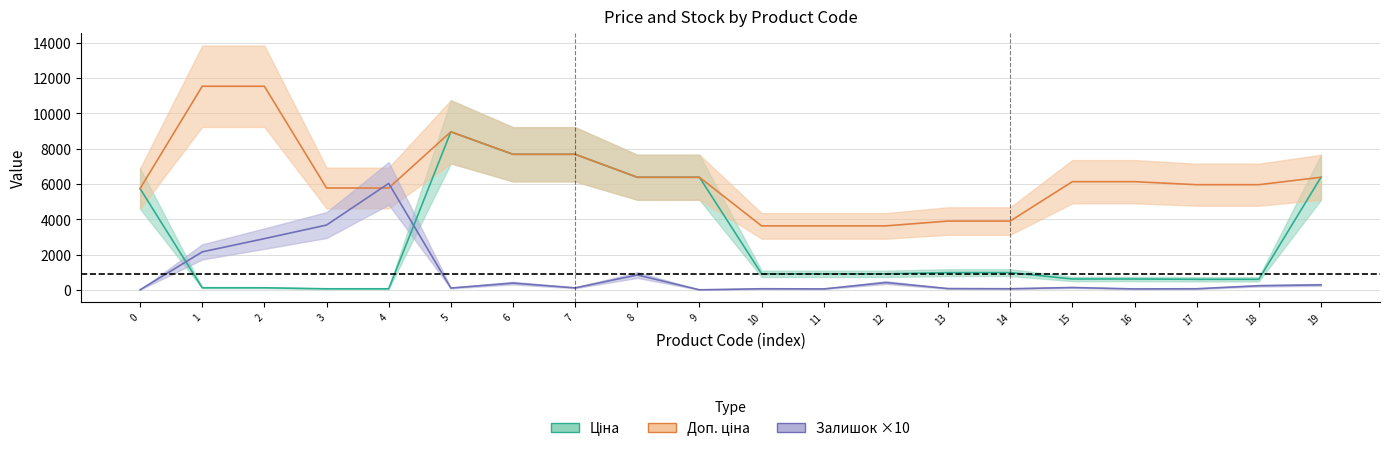

What are all the series names shown in the legend?

Ціна, Доп. ціна, Залишок